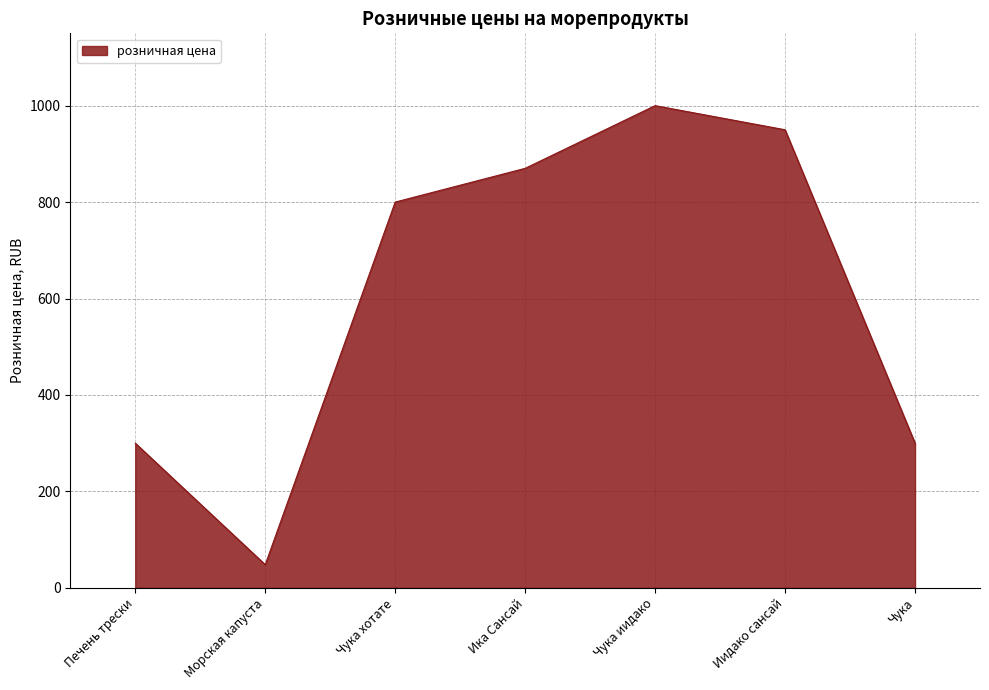

At which category does the chart reach its minimum across all series?

Морская капуста